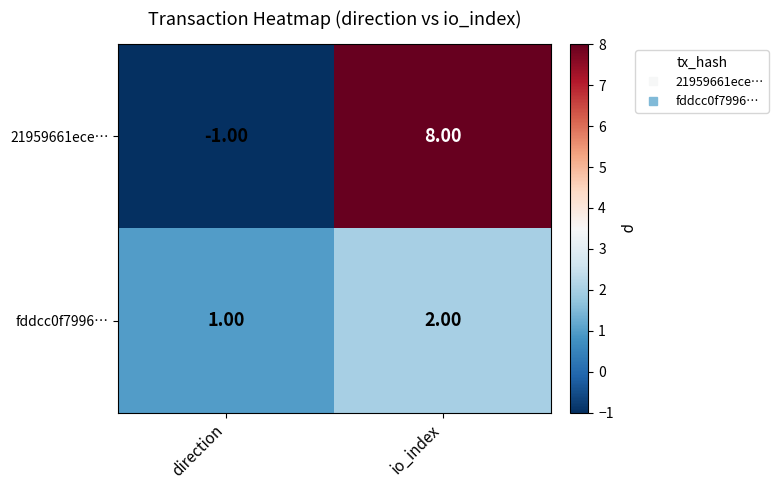

What is the difference between the maximum and minimum values in the 21959661ece… series?

9